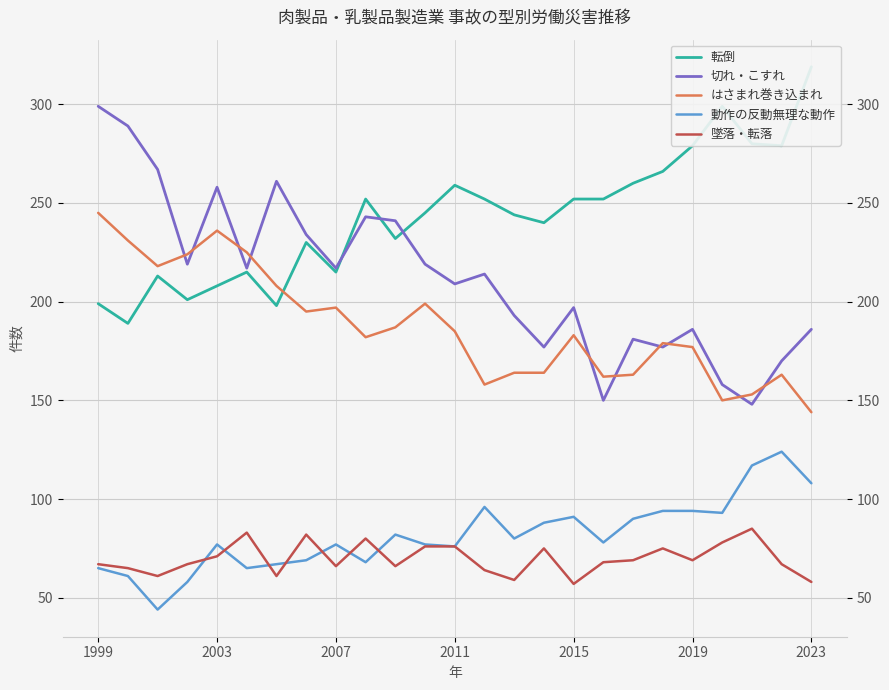

Is it true that はさまれ巻き込まれ equals 245 at 1999?

True